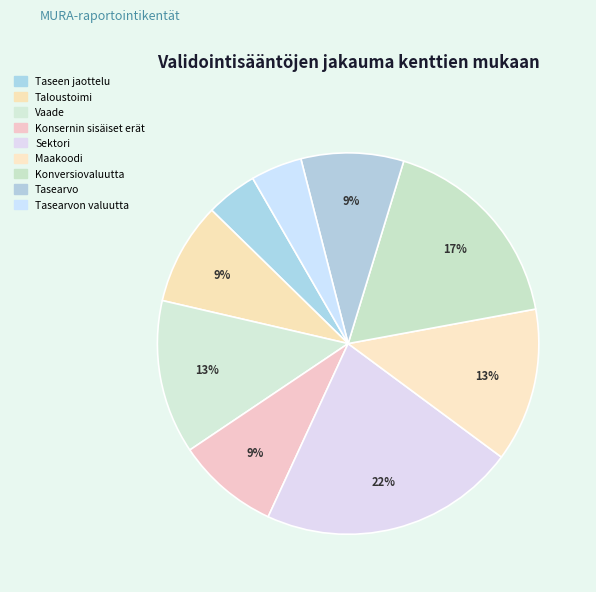

Which slice is the smallest?

Taseen jaottelu